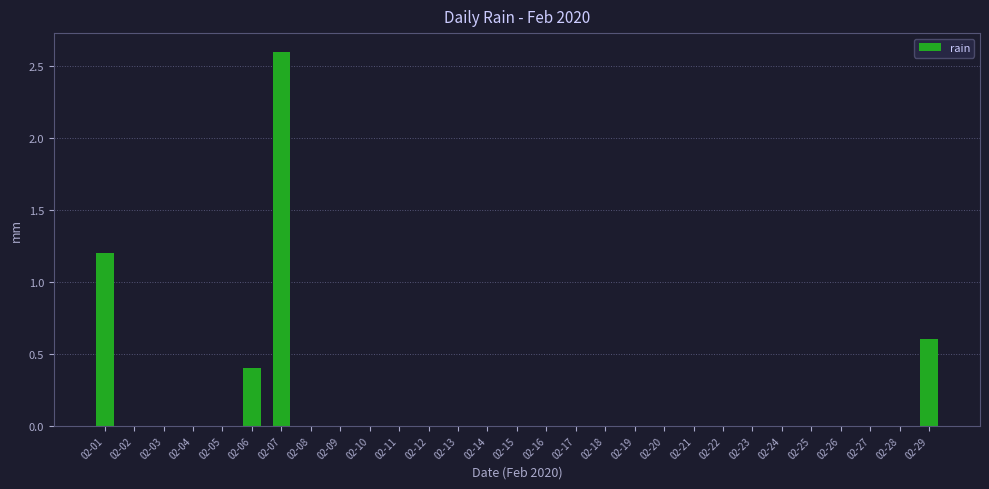

Reading left to right, extract all data points from this chart.

02-01=1.2	02-02=0.0	02-03=0.0	02-04=0.0	02-05=0.0	02-06=0.4	02-07=2.6	02-08=0.0	02-09=0.0	02-10=0.0	02-11=0.0	02-12=0.0	02-13=0.0	02-14=0.0	02-15=0.0	02-16=0.0	02-17=0.0	02-18=0.0	02-19=0.0	02-20=0.0	02-21=0.0	02-22=0.0	02-23=0.0	02-24=0.0	02-25=0.0	02-26=0.0	02-27=0.0	02-28=0.0	02-29=0.6